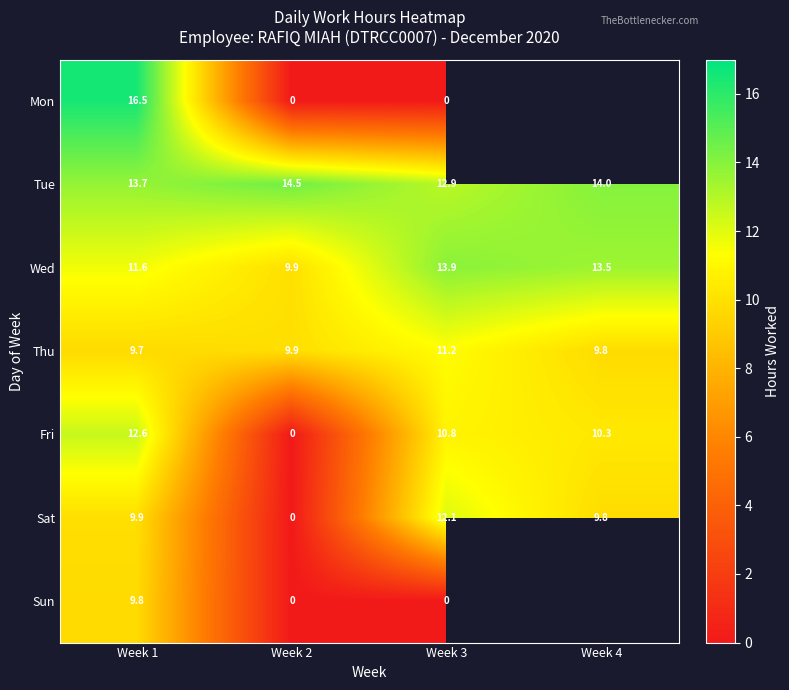

At how many categories does at least one series exceed 1?

4